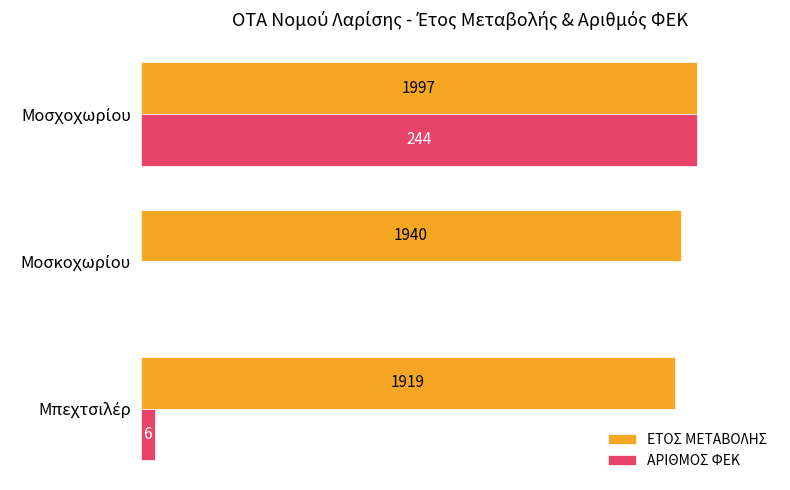

Rank the series by their average value, from highest to lowest.

ΕΤΟΣ ΜΕΤΑΒΟΛΗΣ, ΑΡΙΘΜΟΣ ΦΕΚ